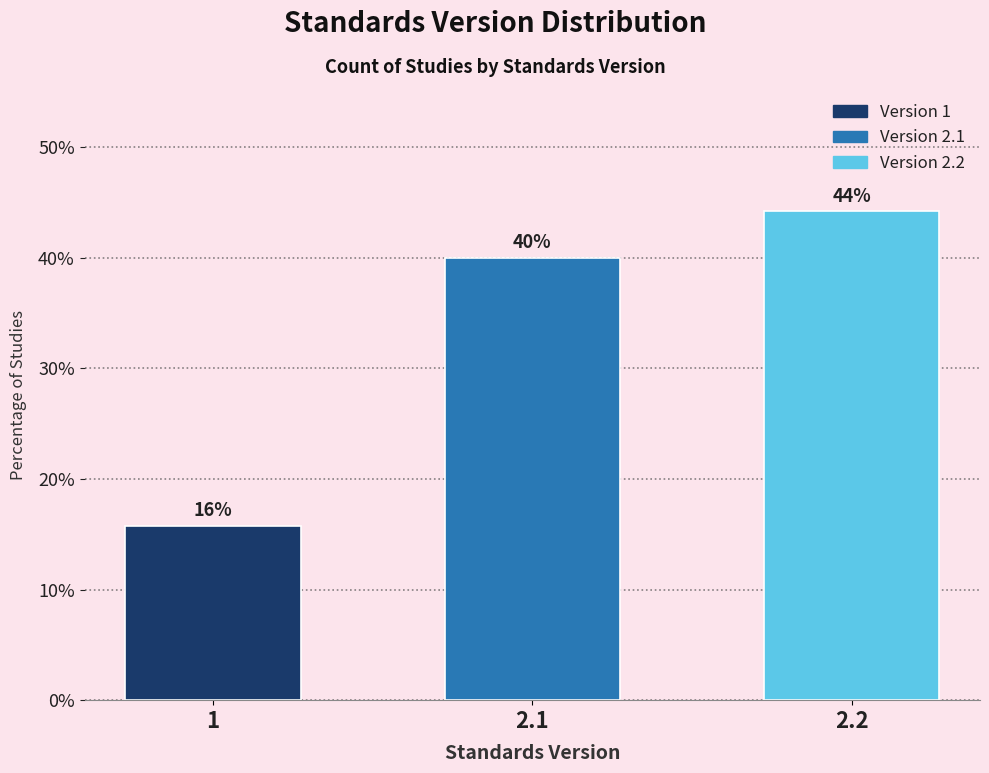

Which category has the highest value across all series?

2.2